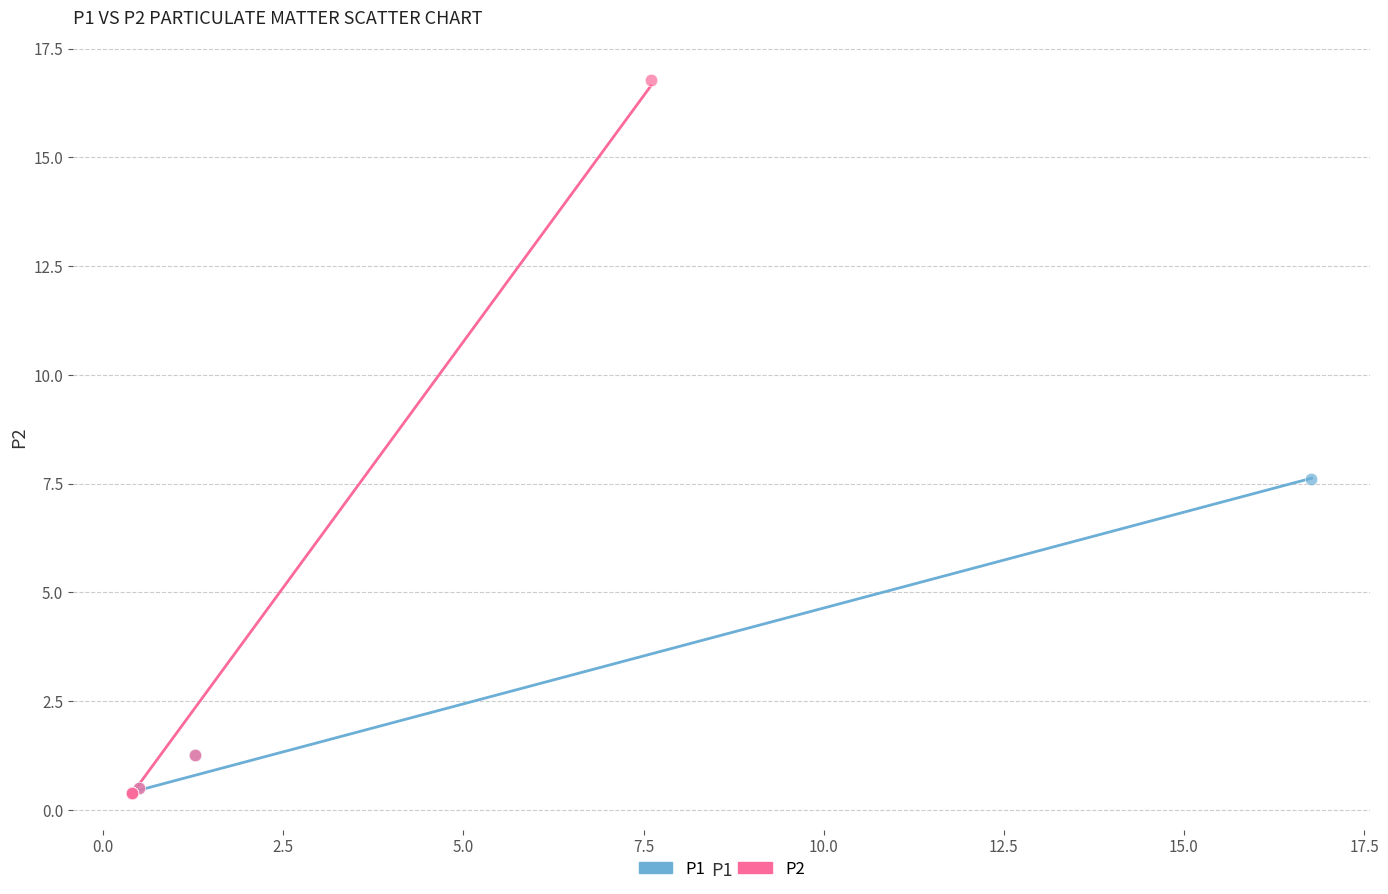

Which series has the widest spread of Y values?

P2